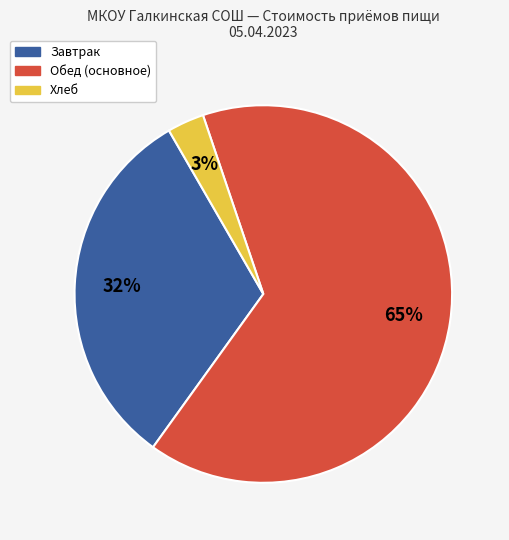

Does any single category account for the majority?

Yes